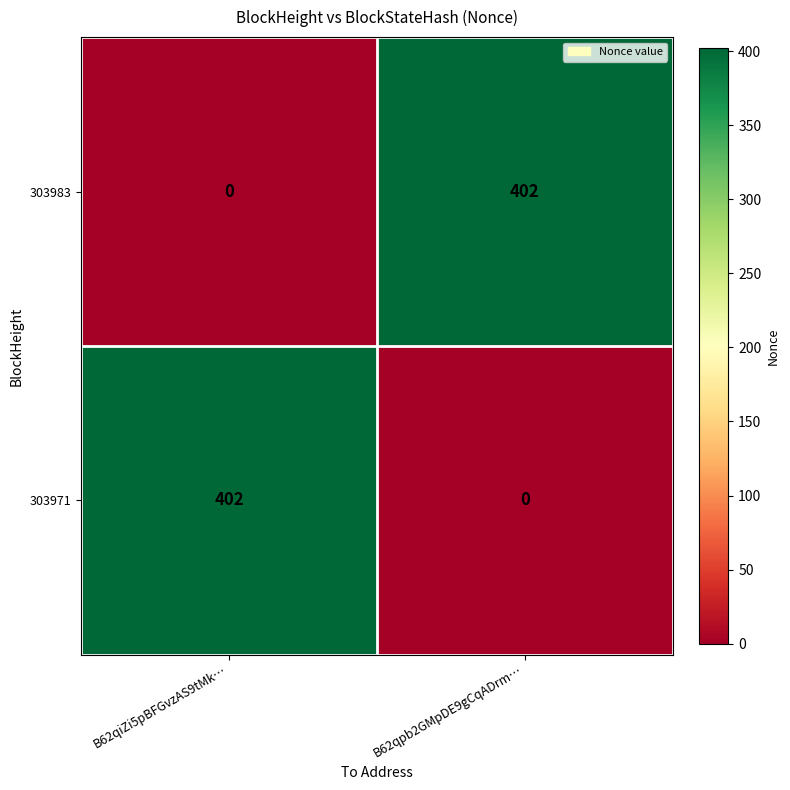

Is the value of 303983 at B62qpb2GMpDE9gCqADrm… greater than the value of 303971 at B62qpb2GMpDE9gCqADrm…?

Yes